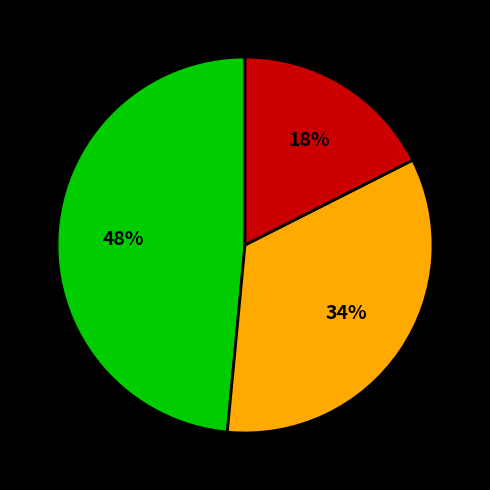

Is there any slice that represents more than half of the pie?

No